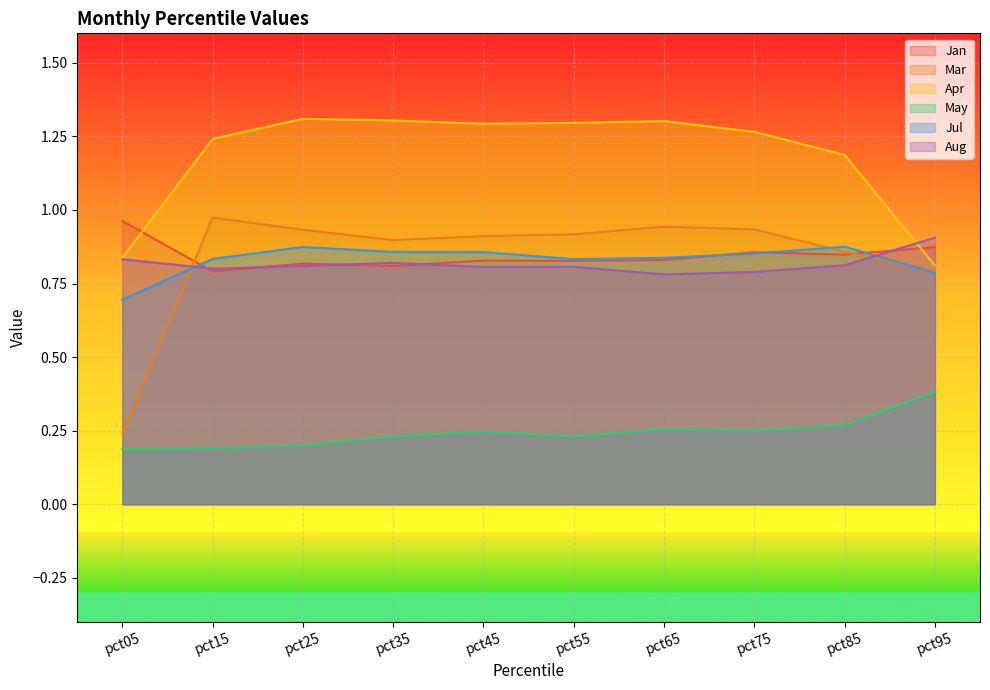

What is the sum of the May values at pct25 and pct35?

0.4